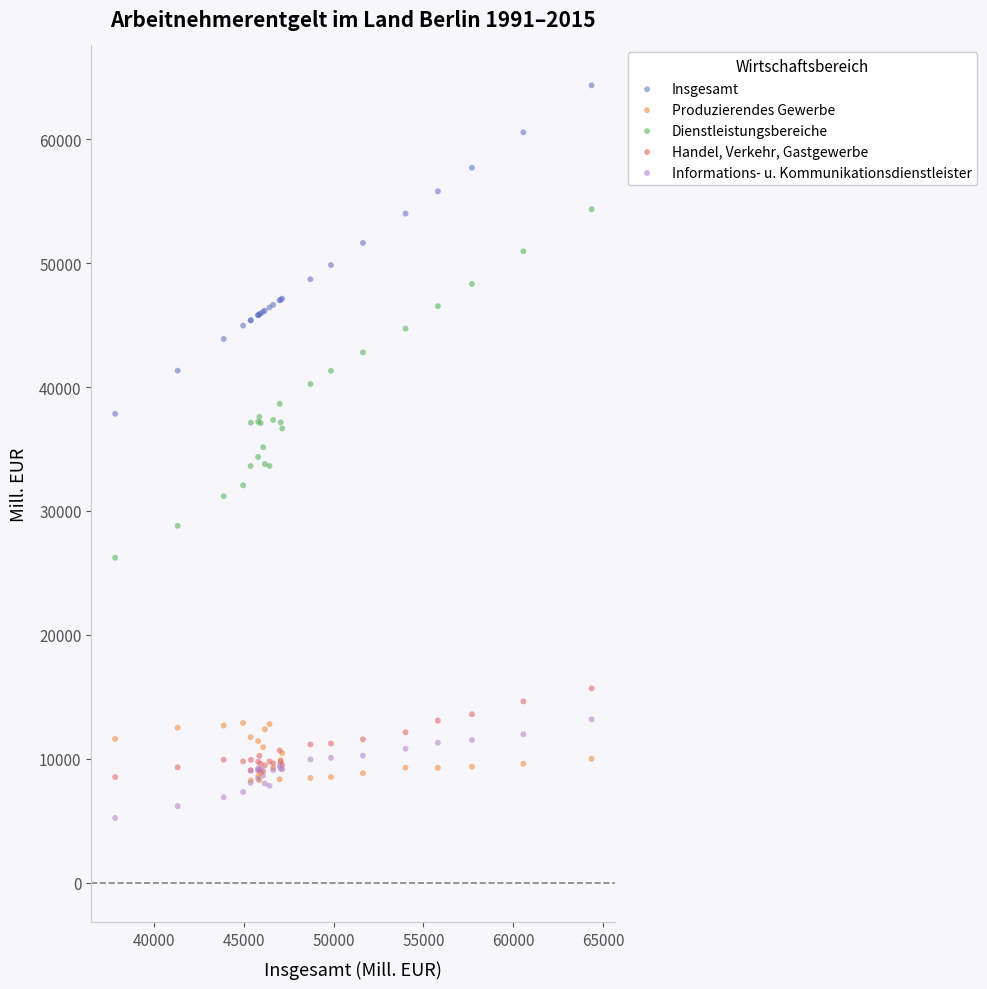

Which series has the widest spread of Y values?

Dienstleistungsbereiche